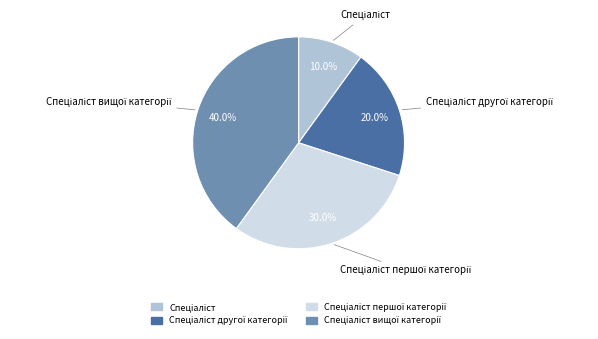

Count the number of slices in the pie.

4